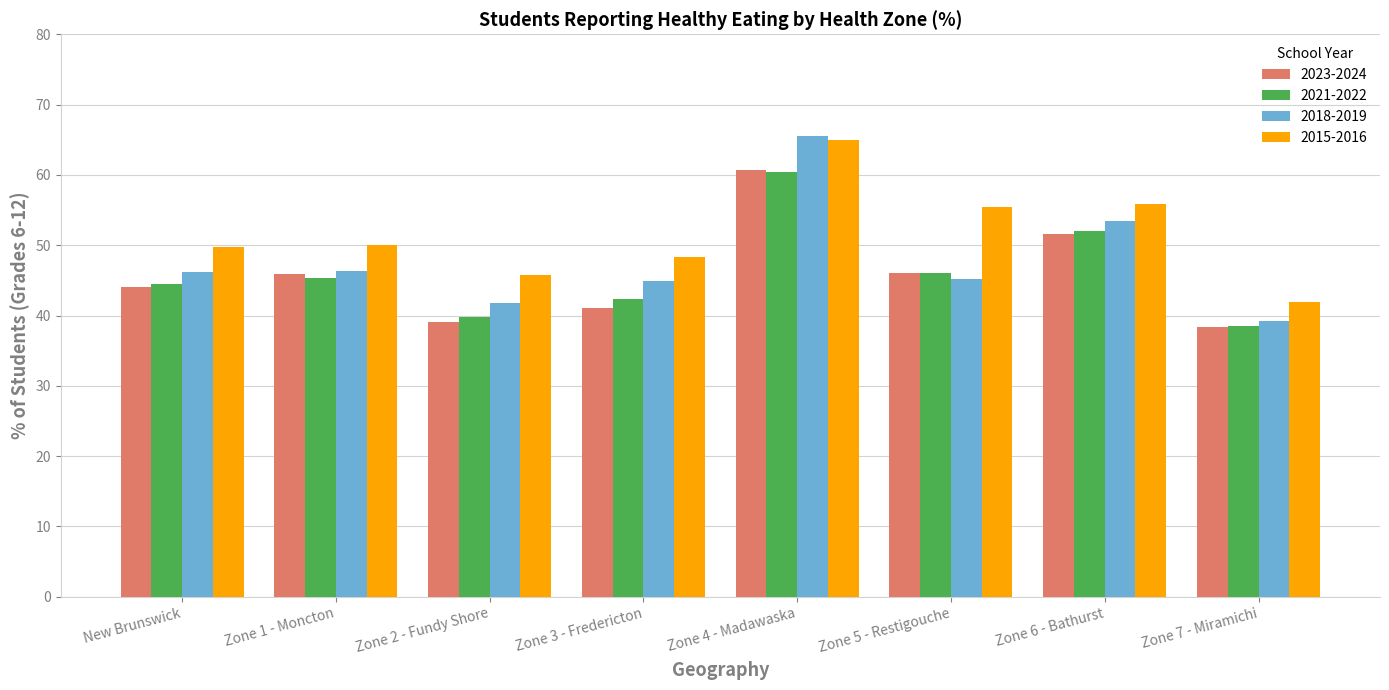

True or false: 2023-2024 has a value of 46.1 at Zone 5 - Restigouche.

True